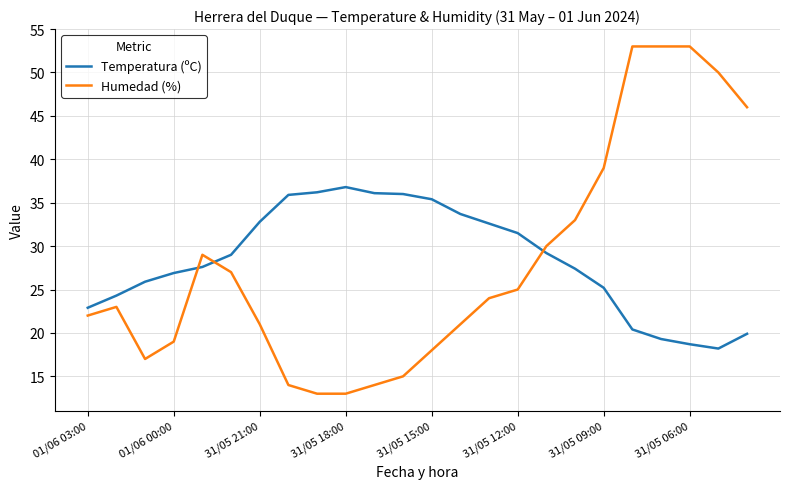

Which series has the widest spread of values?

Humedad (%)